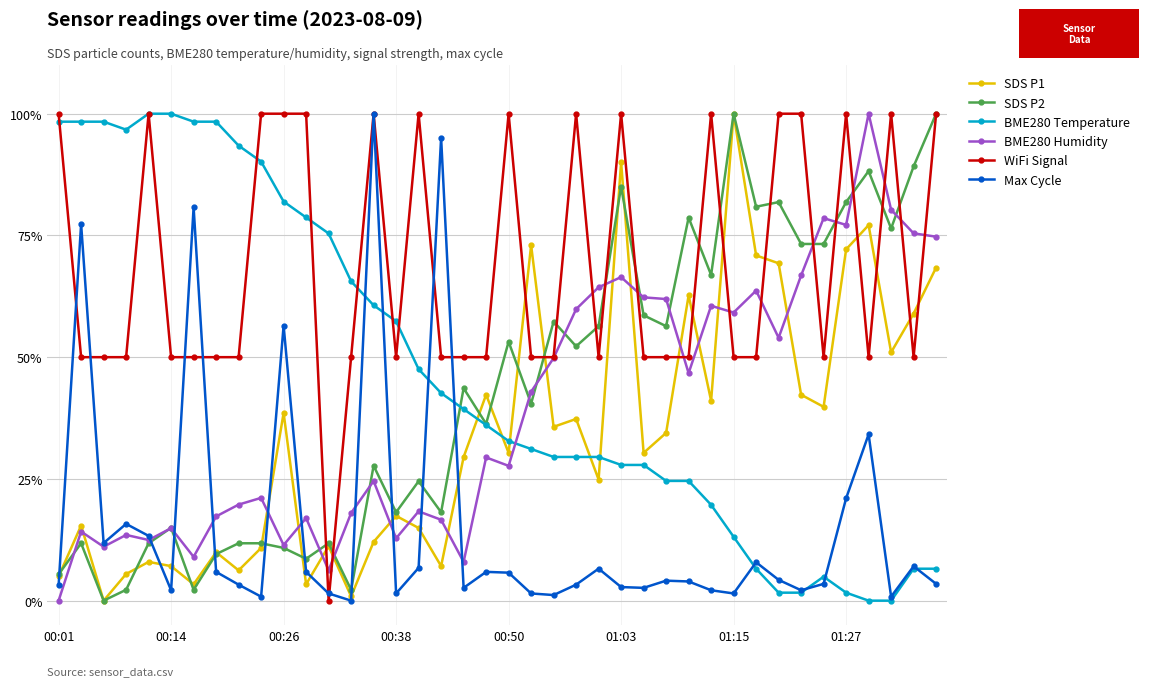

Which series has the largest total across all categories?

WiFi Signal